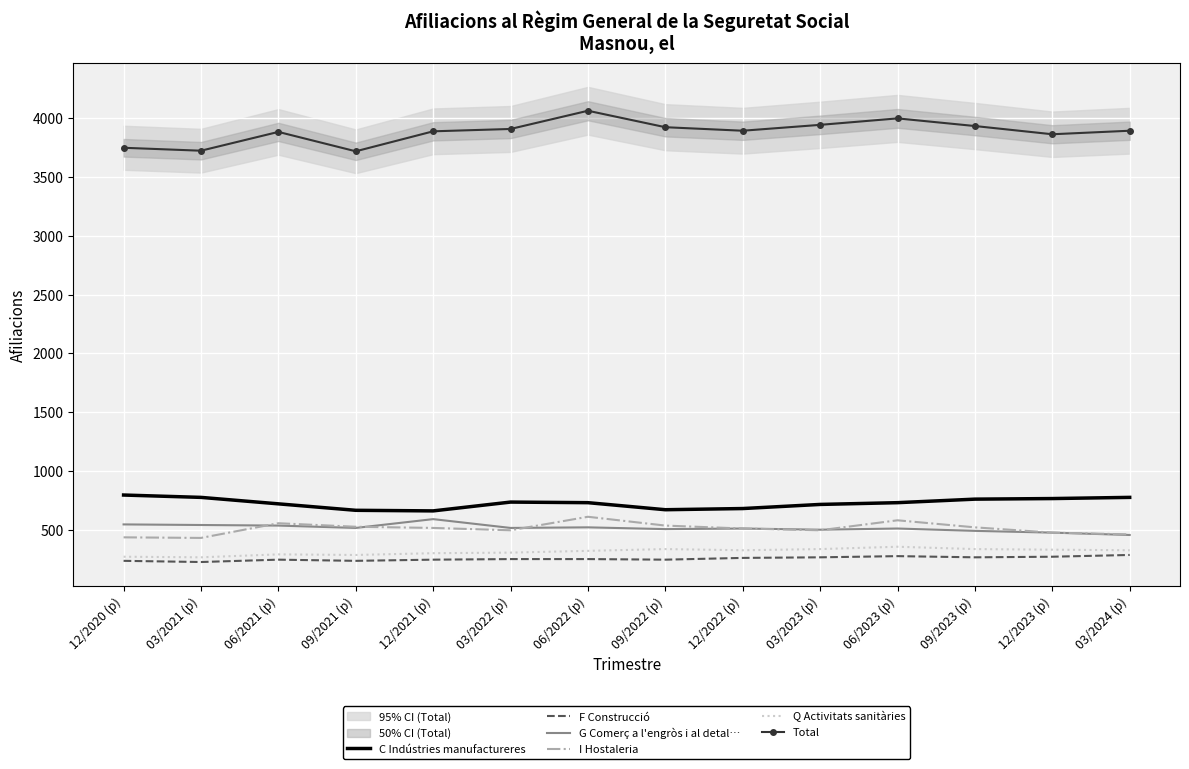

Reading left to right, what are all the values shown in this chart?

C Indústries manufactureres: 795	775	720	665	660	735	730	670	680	715	730	760	765	775
F Construcció: 235	225	245	235	245	250	250	245	260	265	275	265	270	285
G Comerç a l'engròs i al detal…: 545	540	535	515	590	515	520	505	510	500	510	490	475	455
I Hostaleria: 435	430	555	525	515	495	610	535	510	495	580	520	475	460
Q Activitats sanitàries: 270	265	290	285	300	305	320	335	325	335	355	335	330	325
Total: 3750	3725	3885	3720	3890	3910	4065	3925	3895	3945	4000	3935	3865	3895